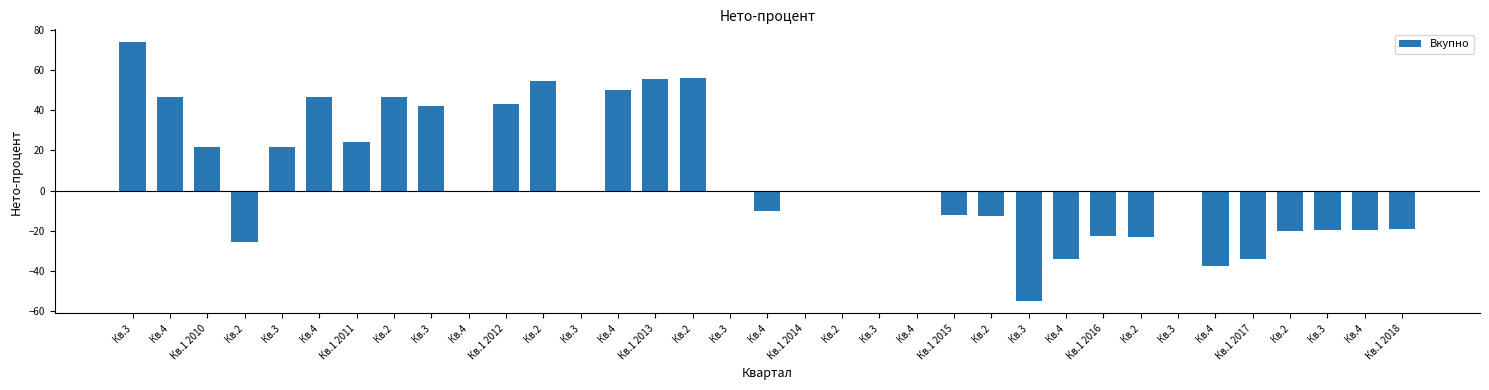

Where does the data first go above 0?

Кв.3